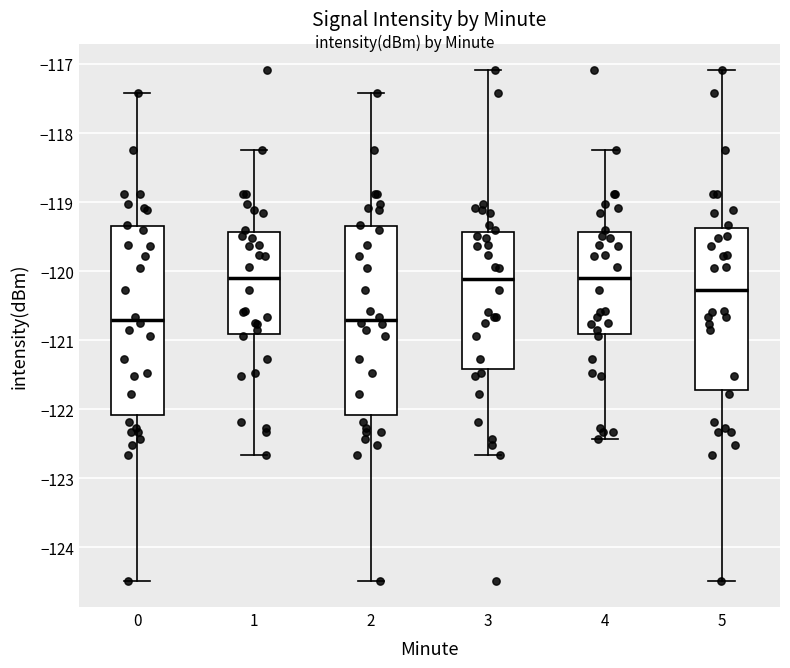

Reading left to right, read every box against the y-axis: the position of its median line, the range the box covers, and the ends of its whiskers. The values are not printed on the chart, so give them approximately, as read against the axis.

0: median -120.7, box -122.1 to -119.4, whiskers -124.5 to -117.4
1: median -120.1, box -120.9 to -119.4, whiskers -122.7 to -118.2
2: median -120.7, box -122.1 to -119.4, whiskers -124.5 to -117.4
3: median -120.1, box -121.4 to -119.4, whiskers -122.7 to -117.1
4: median -120.1, box -120.9 to -119.4, whiskers -122.4 to -118.2
5: median -120.3, box -121.7 to -119.4, whiskers -124.5 to -117.1